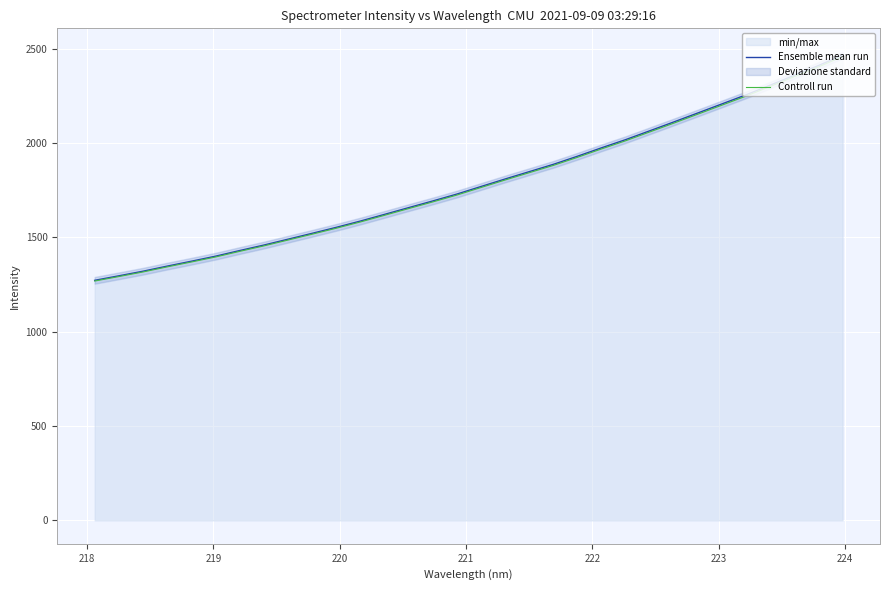

What is the minimum value shown in the chart?

1268.5